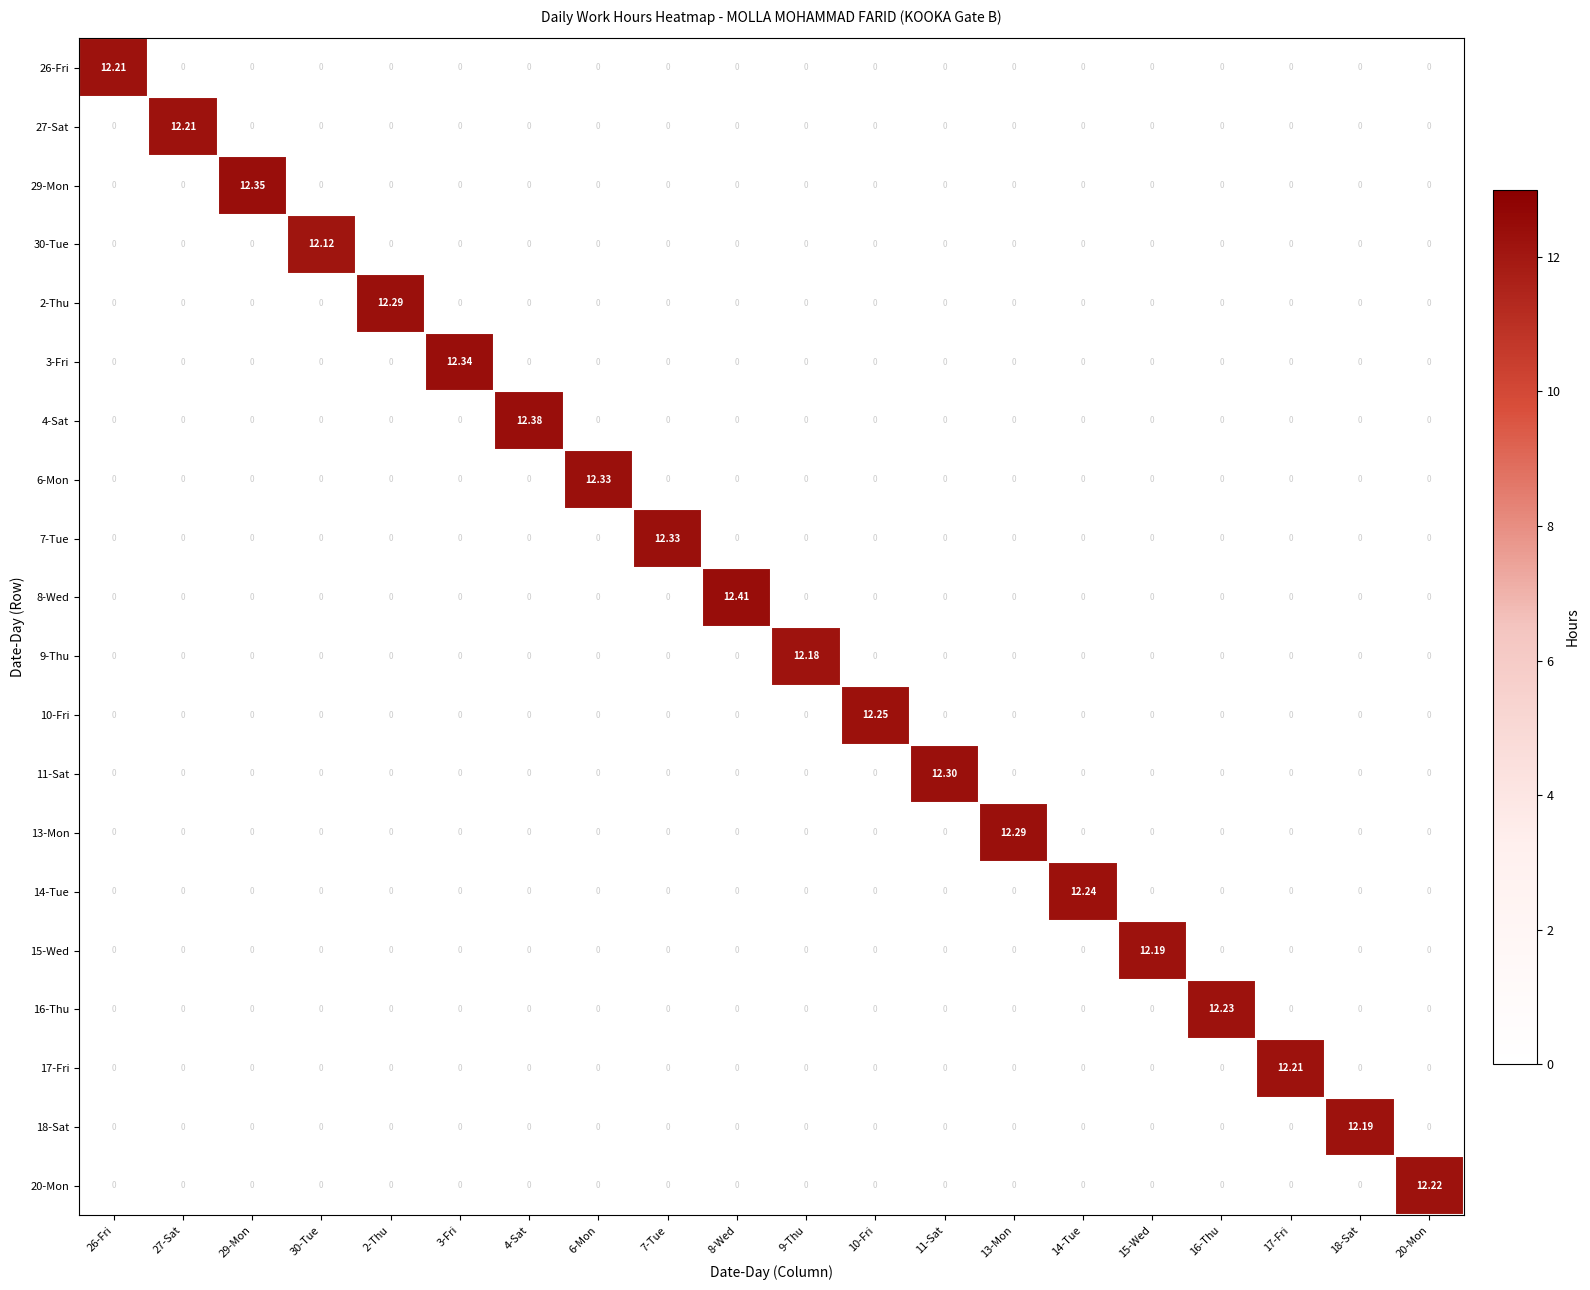

Is the value of 20-Mon at 20-Mon greater than the value of 26-Fri at 9-Thu?

Yes